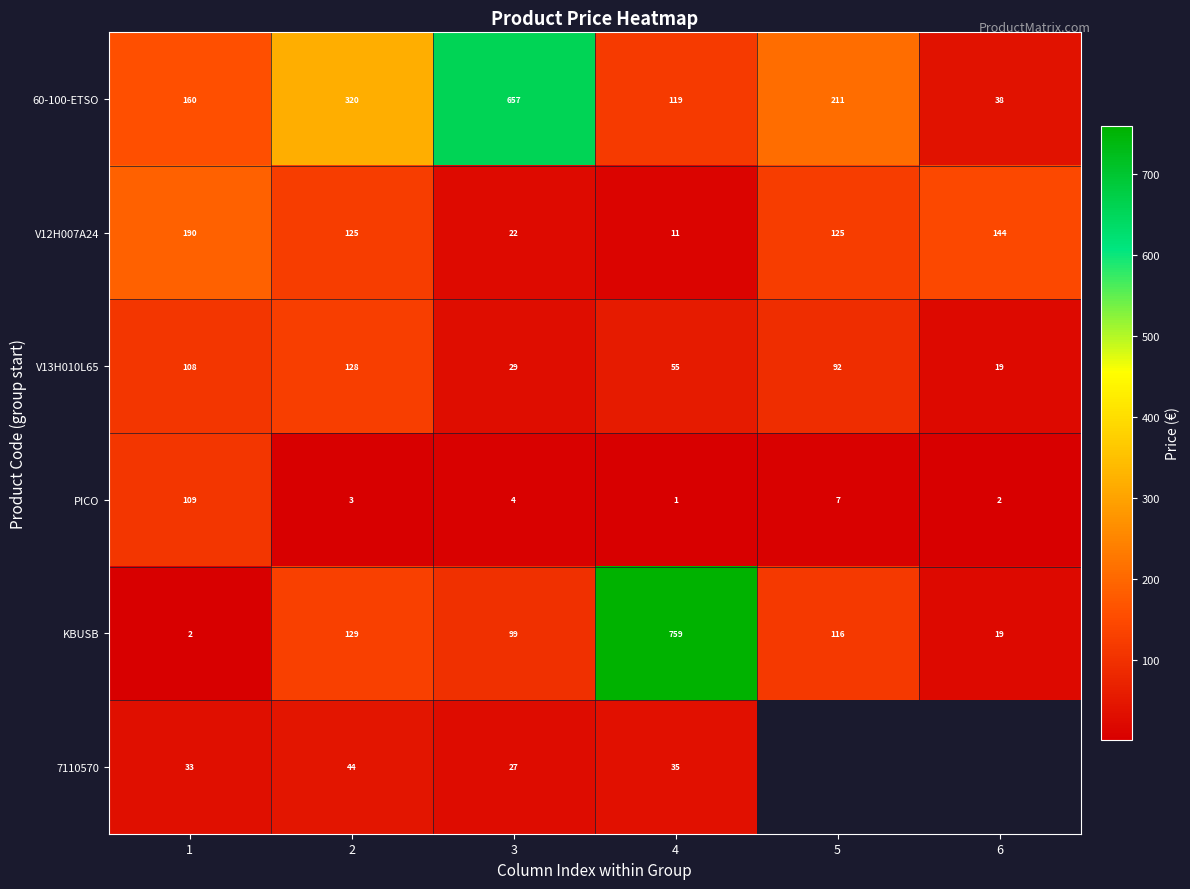

Where does the V12H007A24 series first go above 125?

1